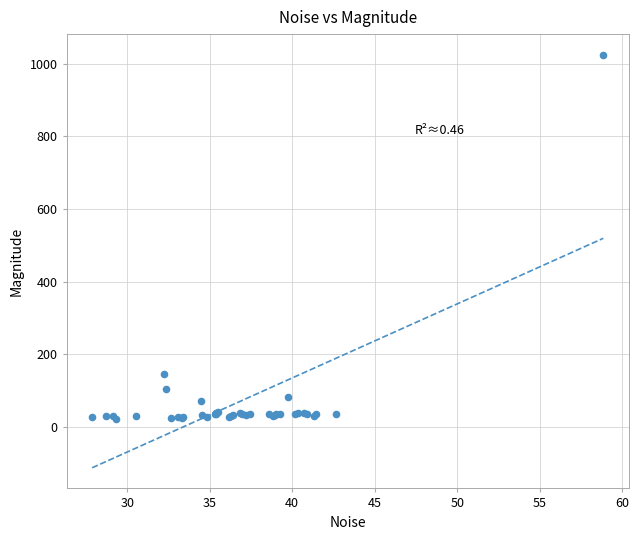

What Y value in the scatter plot is closest to 523?

145.0